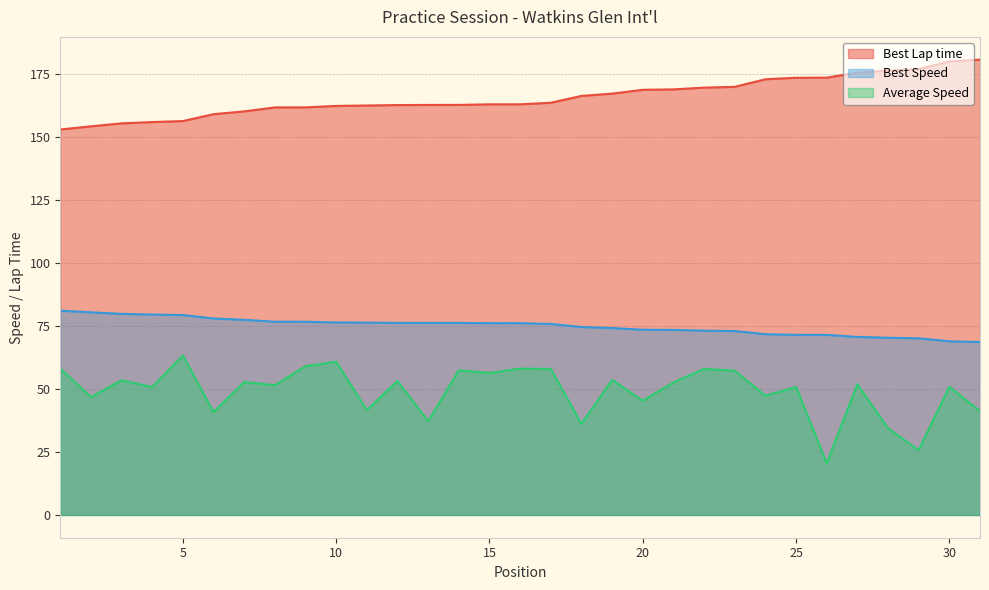

Which series changed the most between 6 and 21?

Average Speed